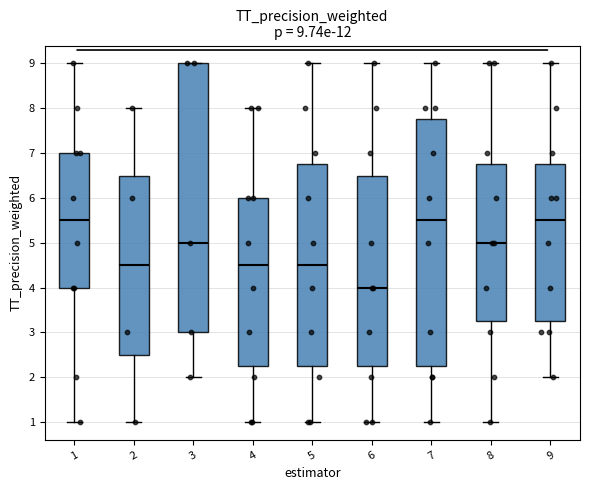

Which box is the tallest, from its lower edge to its upper edge?

3